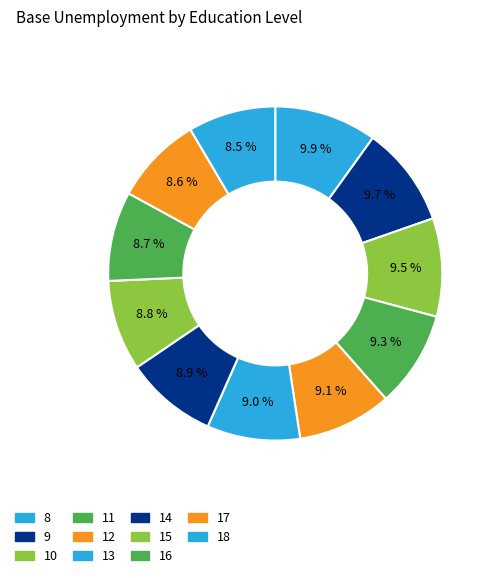

Count the number of slices in the pie.

11